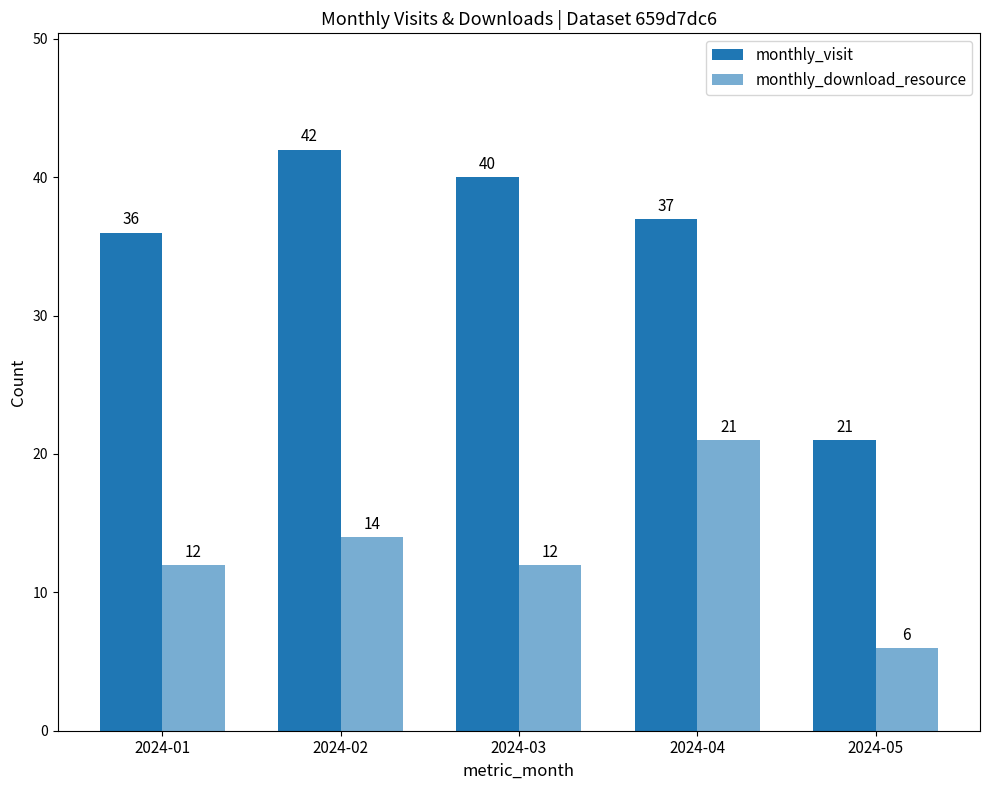

How many distinct data groups are displayed?

2